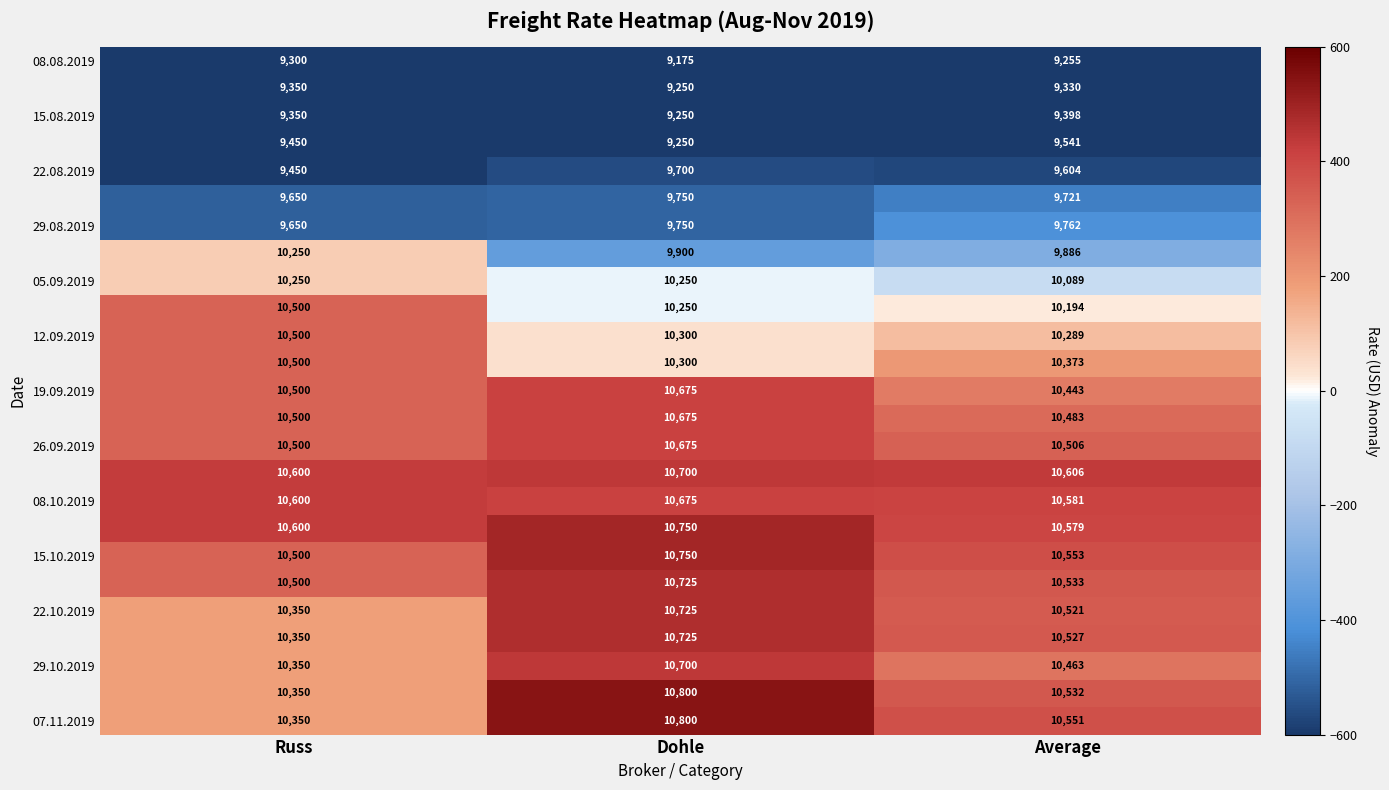

How many categories are shown in the chart?

3